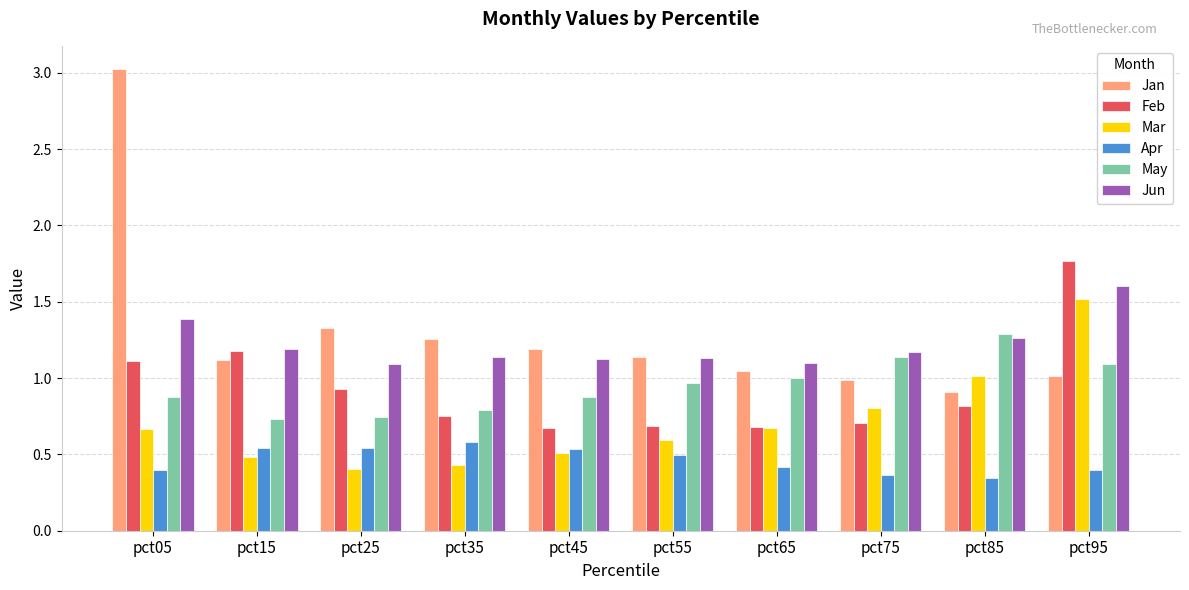

What is the sum of all Mar values?

7.1